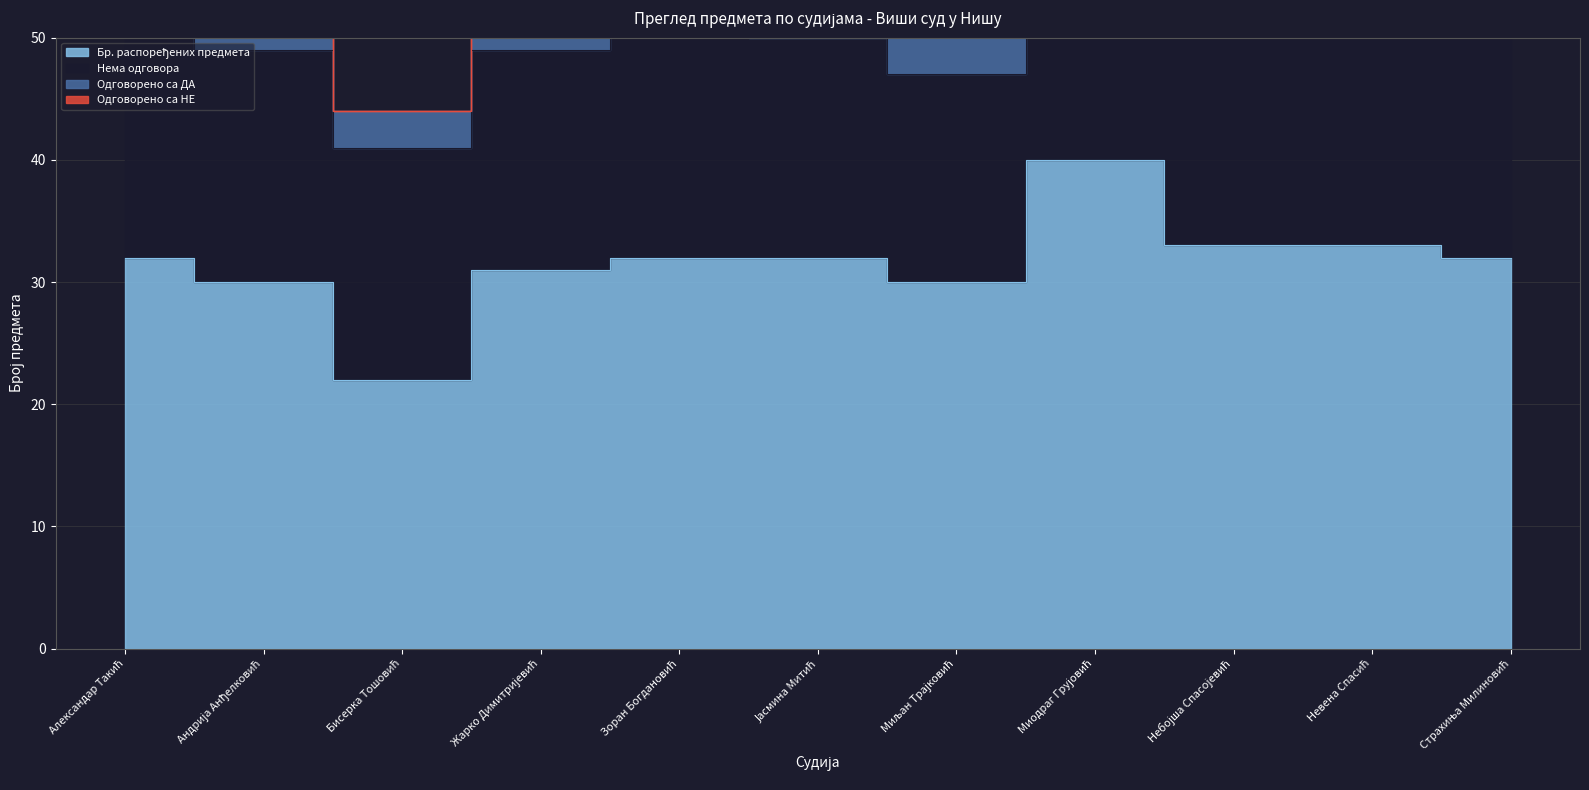

At which label does Нема одговора first exceed 20?

Александар Такић